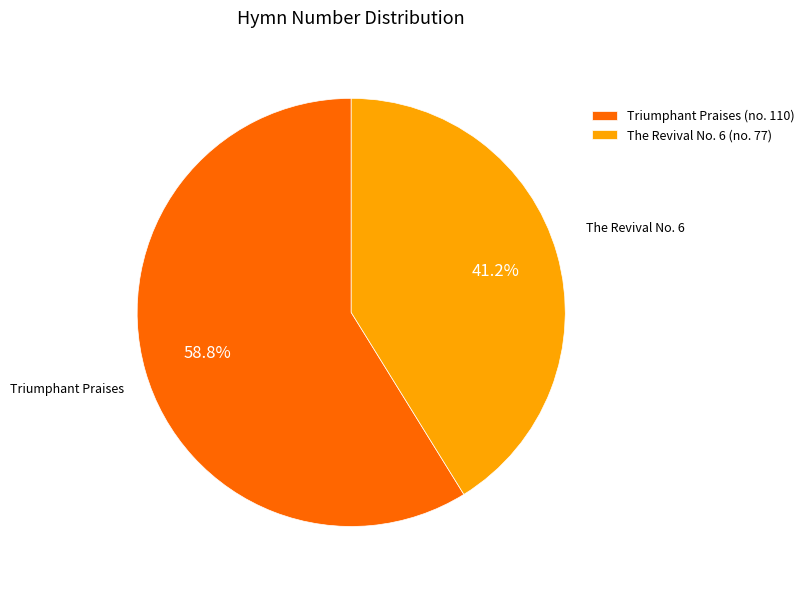

What is the ratio of the value at The Revival No. 6 (no. 77) to the value at Triumphant Praises (no. 110)?

0.7